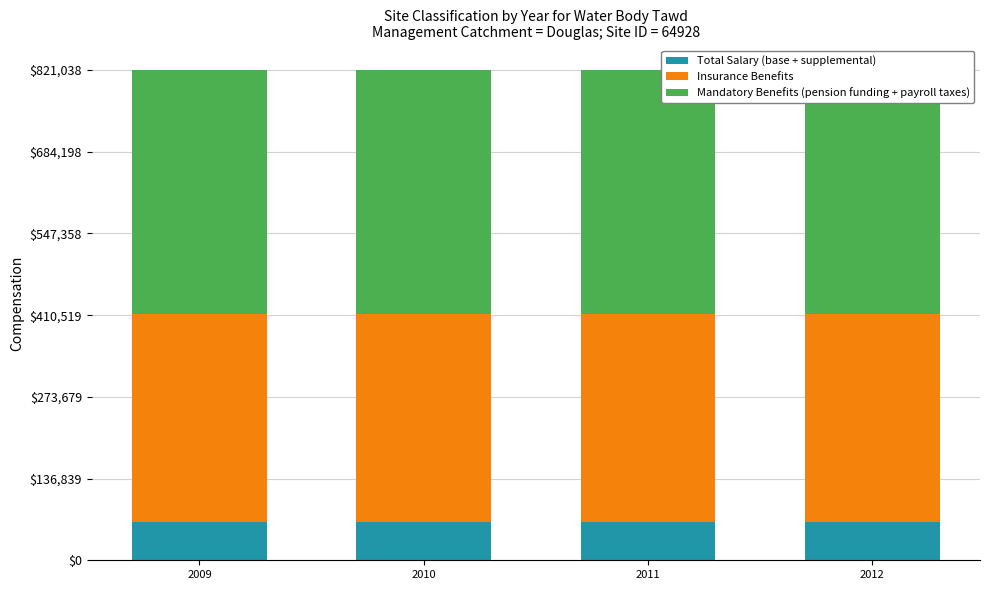

How many bars are there in total?

12